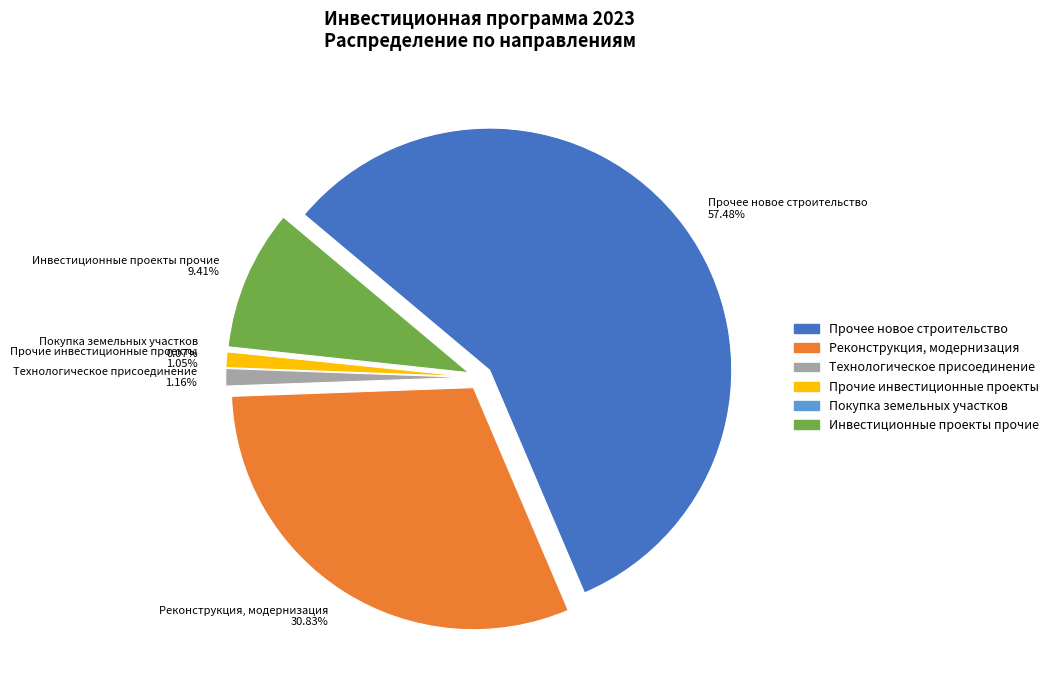

Approximately how many times larger is the value at Инвестиционные проекты прочие compared to Прочее новое строительство?

0.2